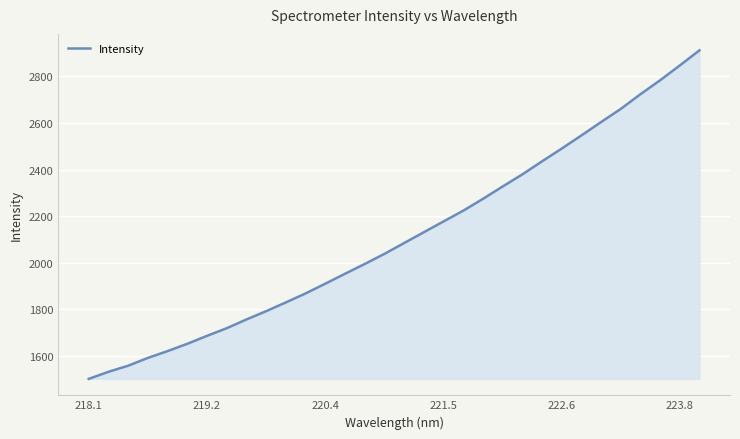

What is the maximum value shown in the chart?

2912.1